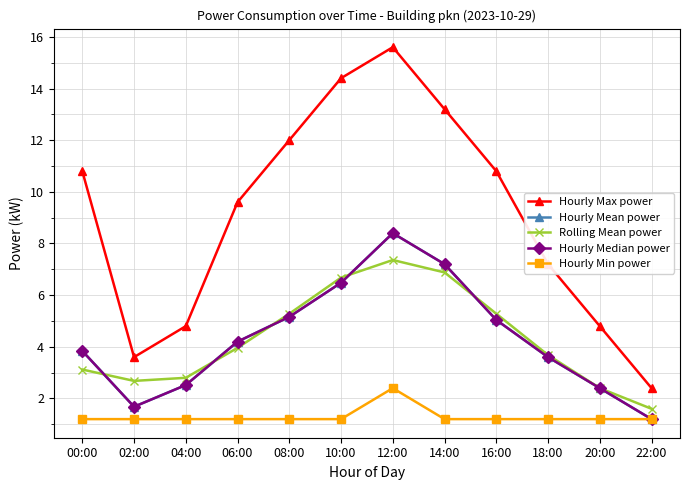

What value does the Hourly Max power series have at 04:00?

4.8